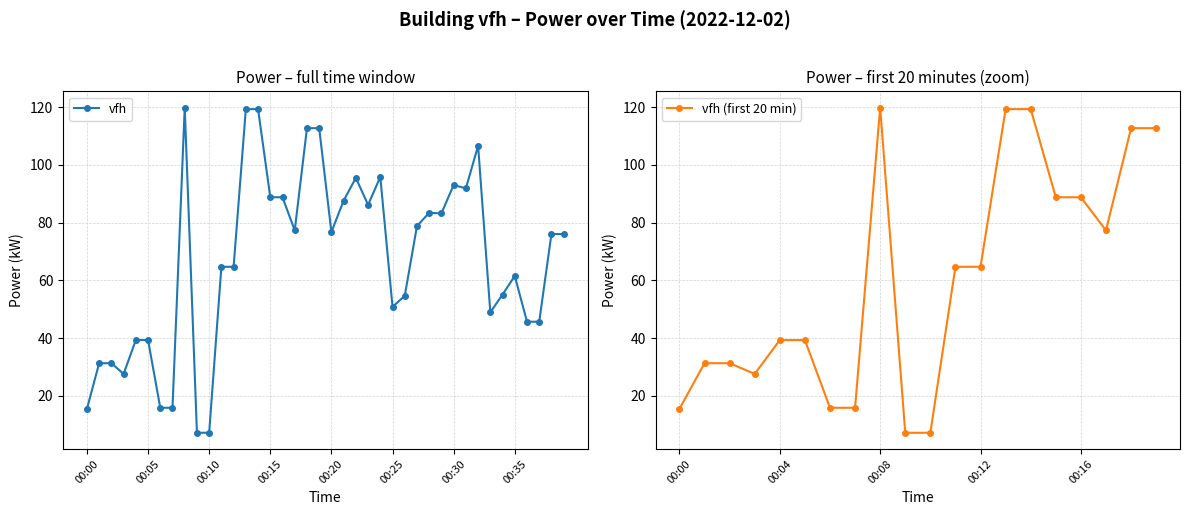

Rank the categories by value from highest to lowest.

00:08, 00:13, 00:14, 00:18, 00:19, 00:32, 00:24, 00:22, 00:30, 00:31, 00:15, 00:16, 00:21, 00:23, 00:28, 00:29, 00:27, 00:17, 00:20, 00:38, 00:39, 00:11, 00:12, 00:35, 00:34, 00:26, 00:25, 00:33, 00:36, 00:37, 00:04, 00:05, 00:01, 00:02, 00:03, 00:06, 00:07, 00:00, 00:09, 00:10